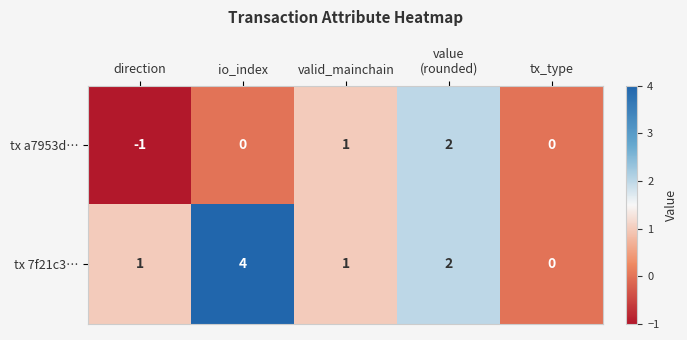

Which series changed the most between direction and value
(rounded)?

tx a7953d…